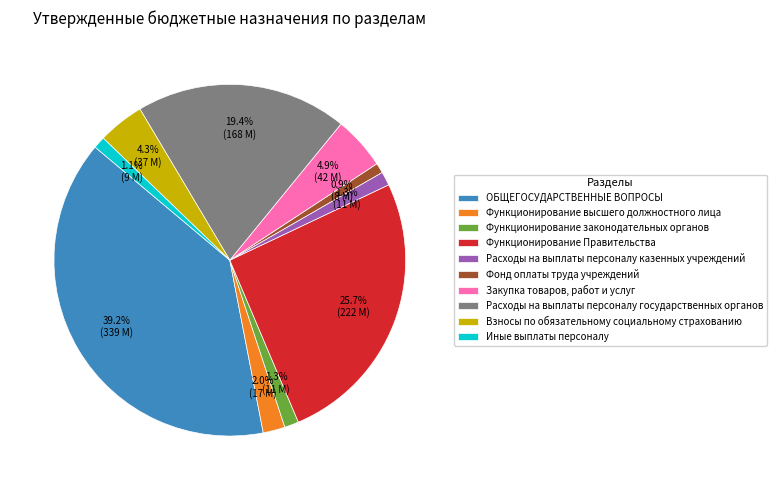

The Иные выплаты персоналу slice represents 1% of the pie. True or false?

True